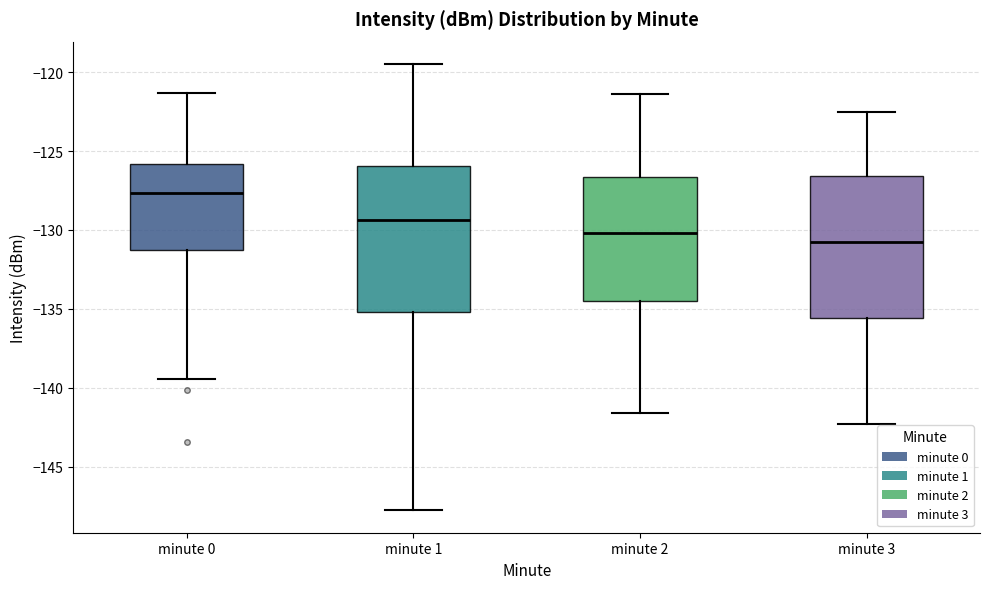

Reading left to right, transcribe this box plot: for each box, give where its median line is, the range the box spans, and where its two whiskers end, as read against the y-axis. The values are not printed on the chart, so give them approximately, as read against the axis.

minute 0: median -127.5, box -131.5 to -126.0, whiskers -139.5 to -121.5
minute 1: median -129.5, box -135.0 to -126.0, whiskers -148.0 to -119.5
minute 2: median -130.0, box -134.5 to -126.5, whiskers -141.5 to -121.5
minute 3: median -130.5, box -135.5 to -126.5, whiskers -142.5 to -122.5